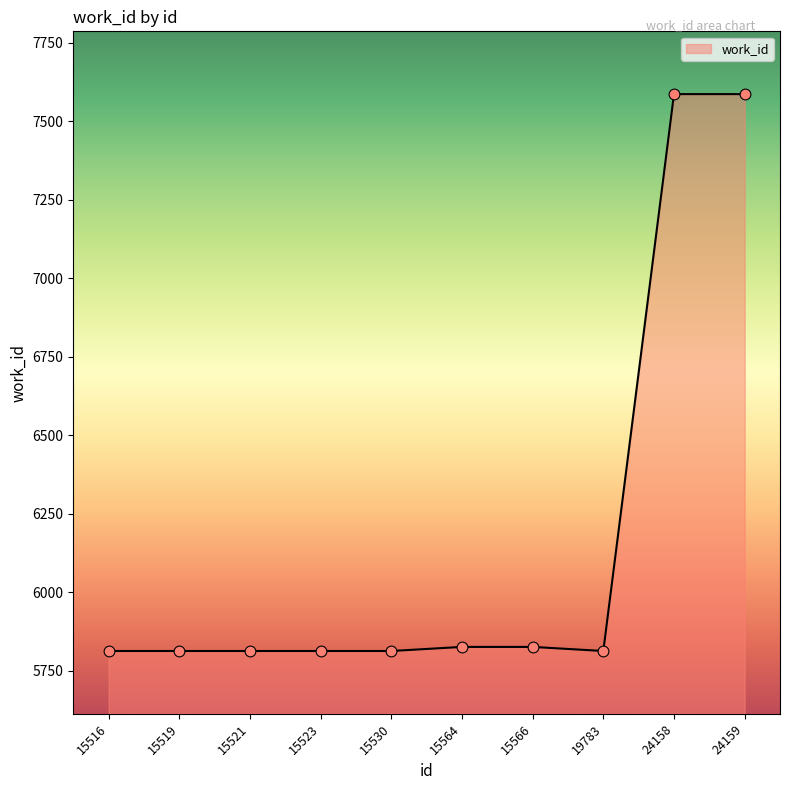

What is the ratio of the value at 15516 to the value at 15519?

1.0